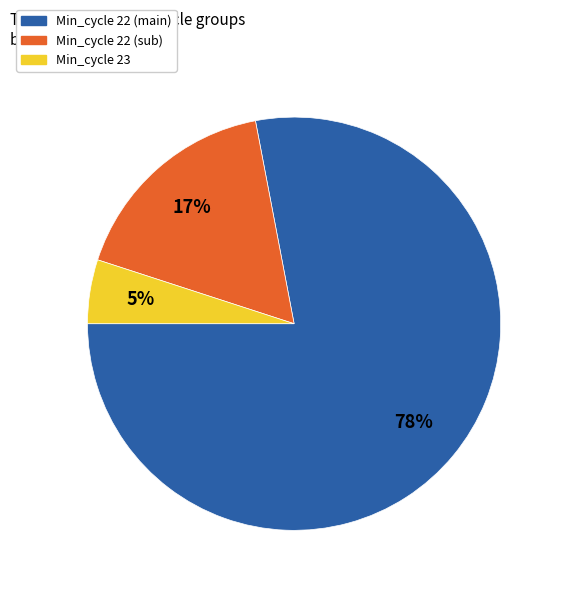

Which has a higher value, Min_cycle 22 (main) or Min_cycle 23?

Min_cycle 22 (main)